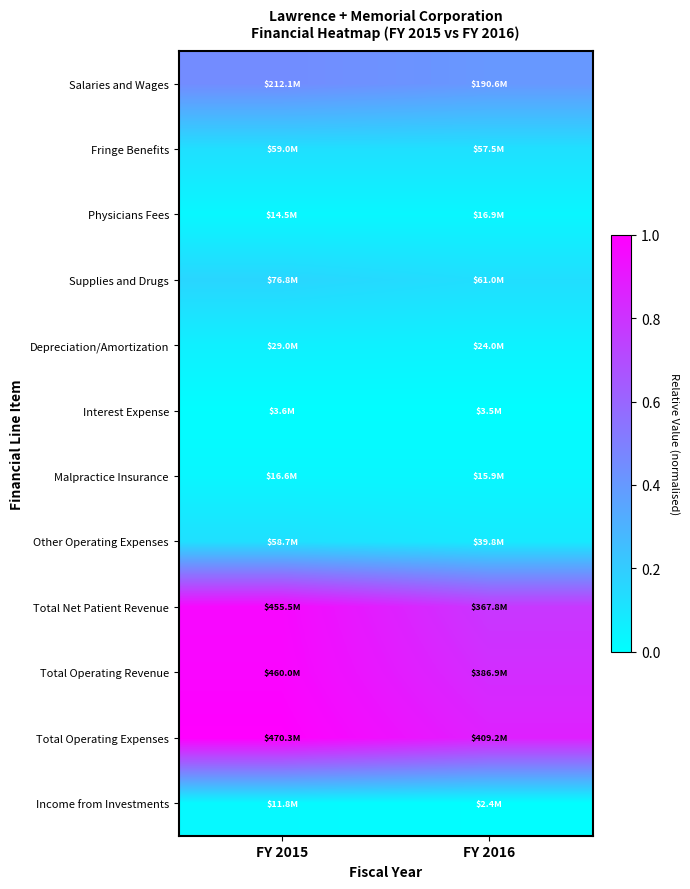

Which category has the highest value across all series?

FY 2015